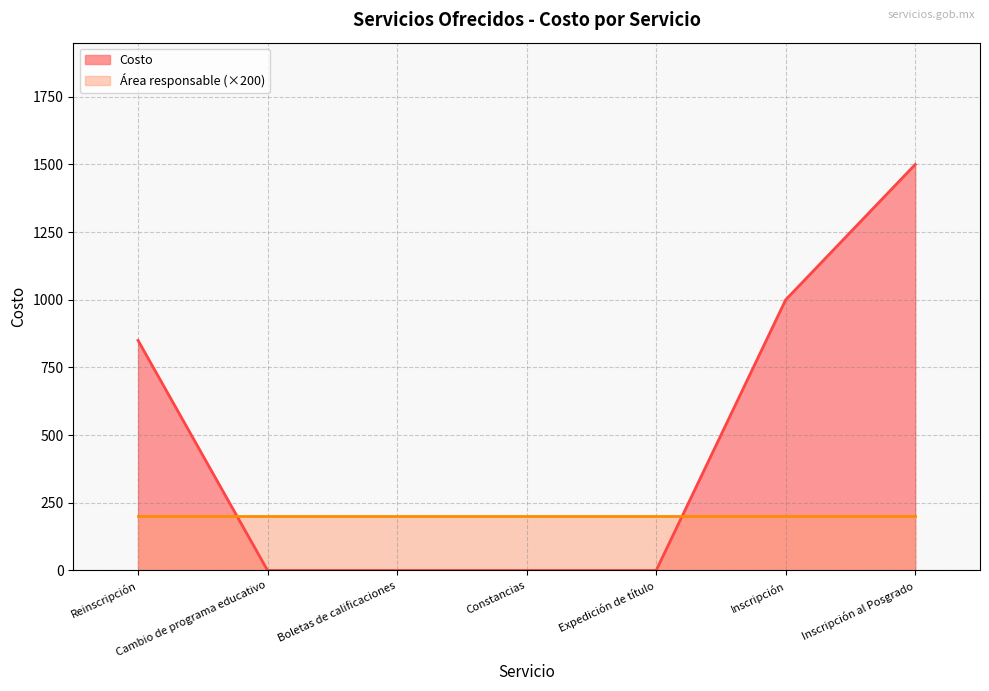

What position from the left is Boletas de calificaciones?

3